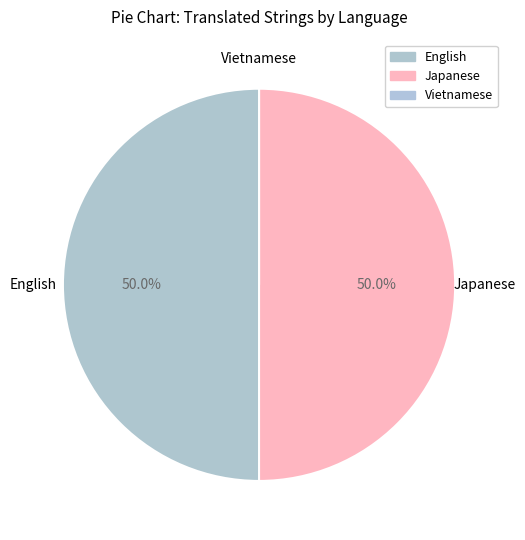

What is the change in value from English to Vietnamese?

-6